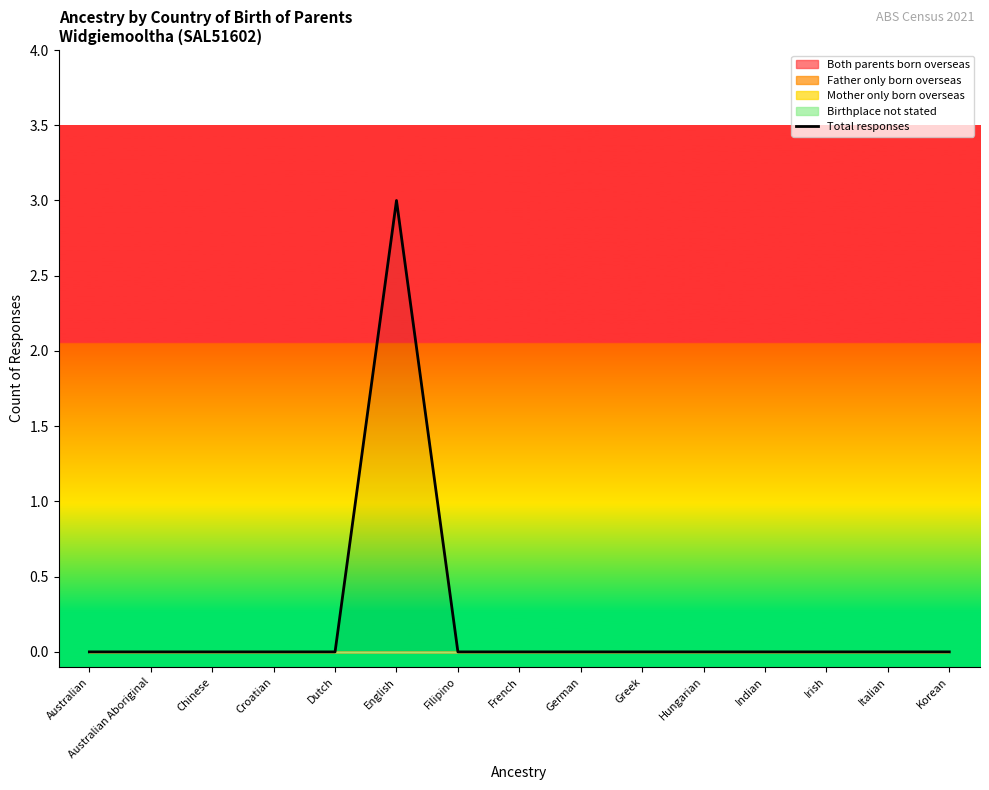

The chart shows a value of 0 at German. True or false?

True